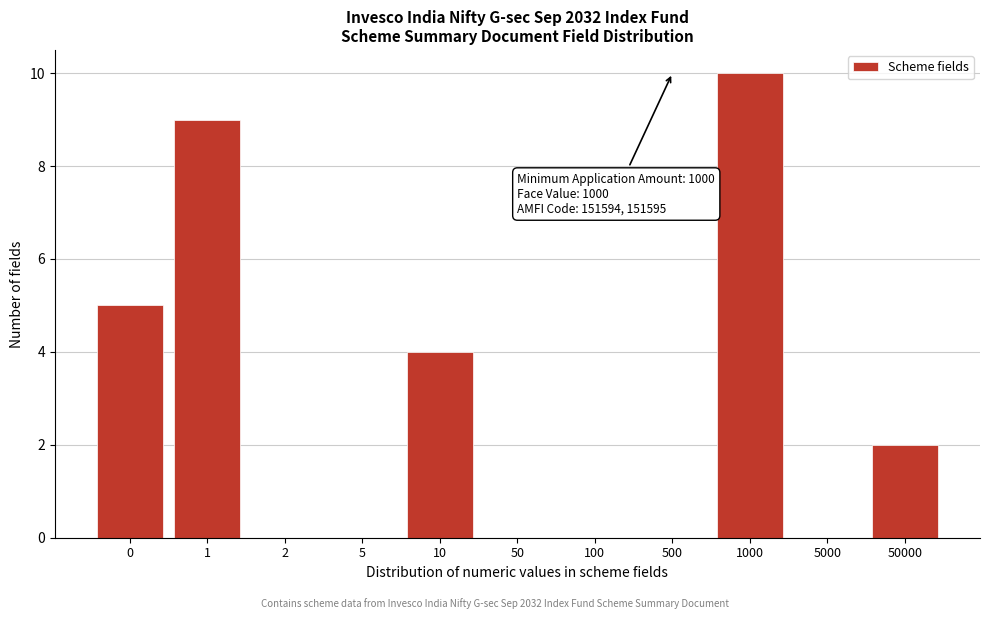

Reading left to right, list all the values displayed in this chart.

0=5	1=9	2=0	5=0	10=4	50=0	100=0	500=0	1000=10	5000=0	50000=2